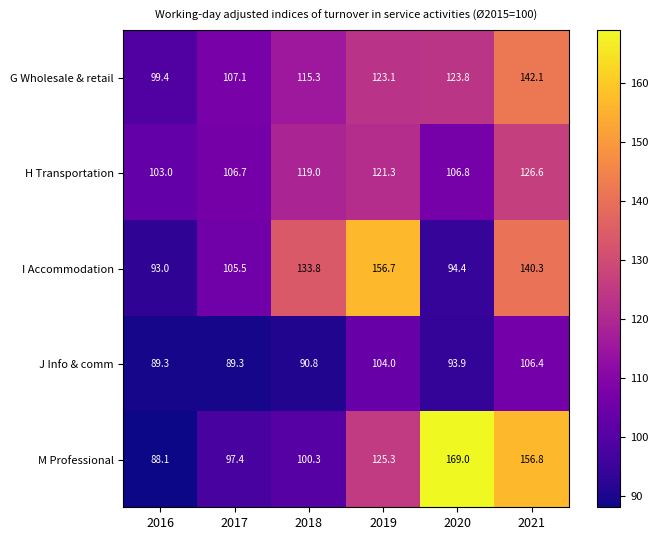

The I Accommodation series shows 201.7 at 2018. True or false?

False